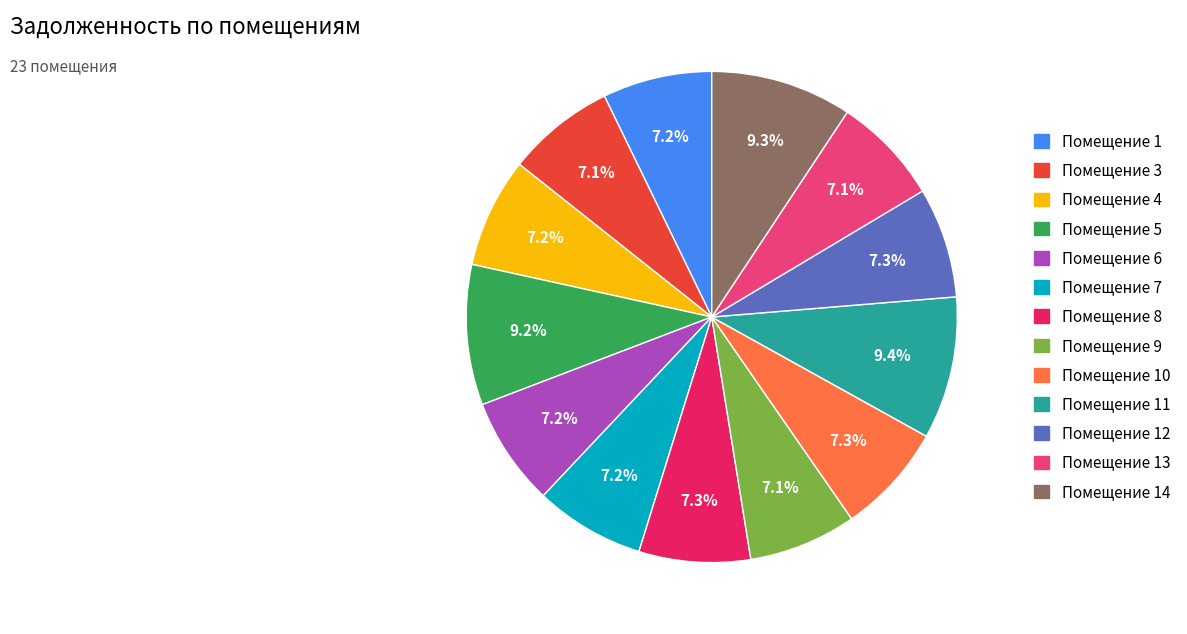

Is there any slice that represents more than half of the pie?

No